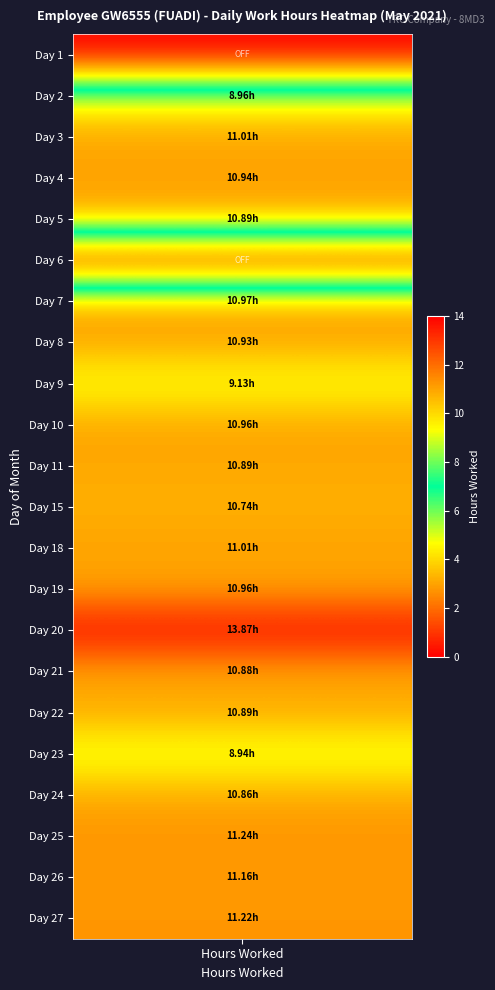

Which series has the largest total across all categories?

20